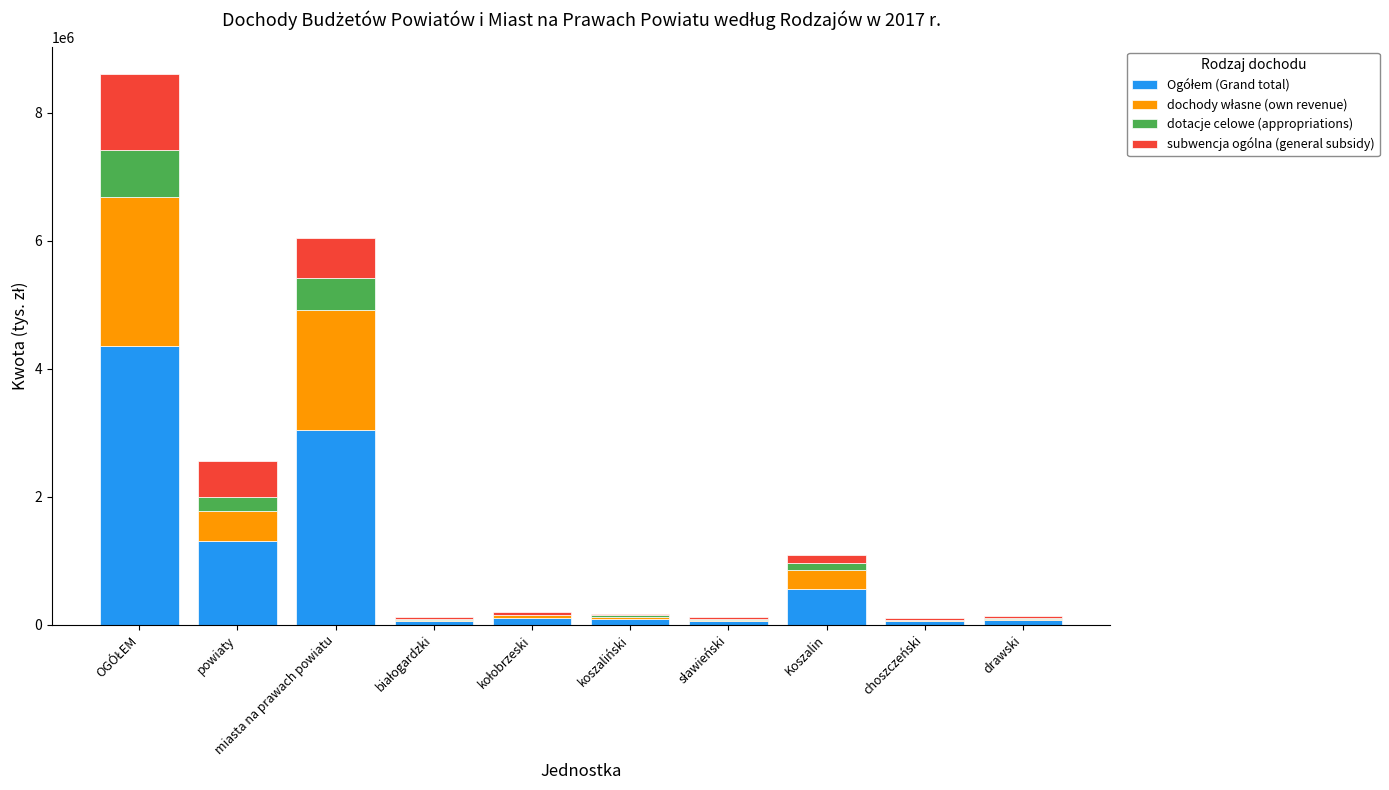

Rank the series at koszaliński from highest to lowest value.

Ogółem (Grand total), dochody własne (own revenue), subwencja ogólna (general subsidy), dotacje celowe (appropriations)